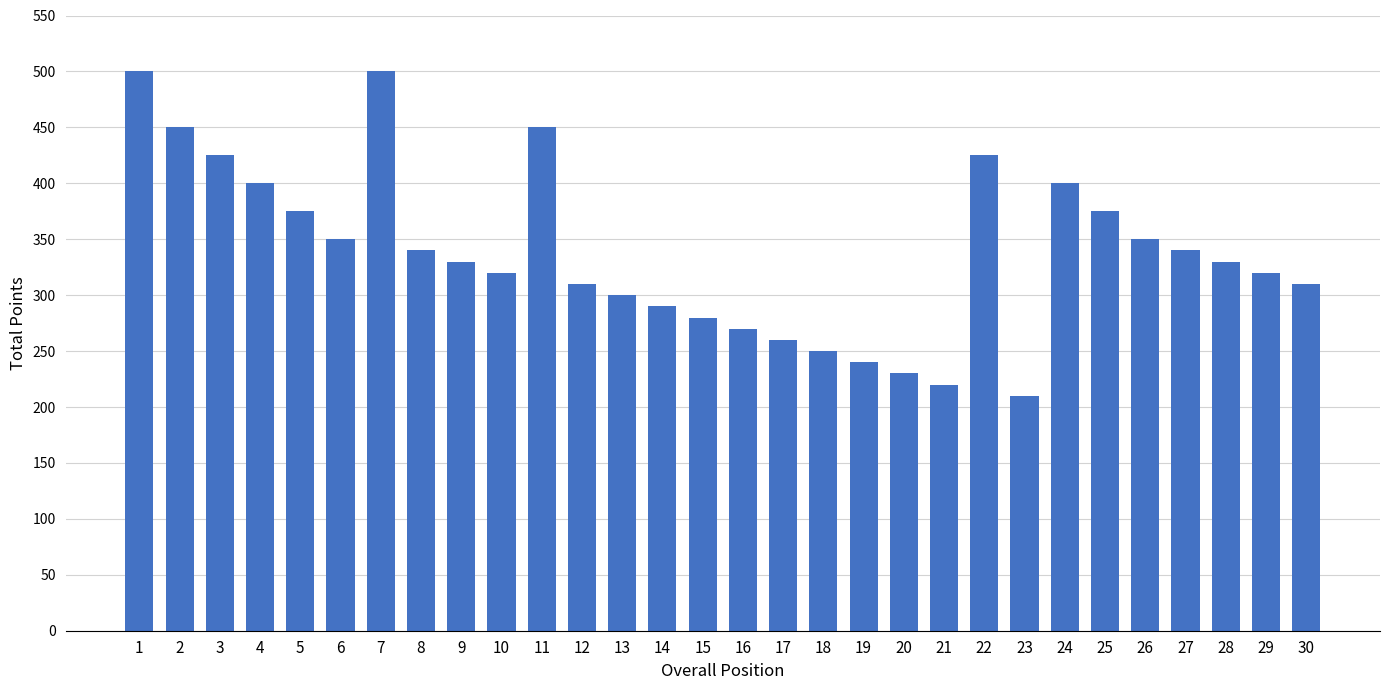

Reading left to right, extract all data points from this chart.

1=500	2=450	3=425	4=400	5=375	6=350	7=500	8=340	9=330	10=320	11=450	12=310	13=300	14=290	15=280	16=270	17=260	18=250	19=240	20=230	21=220	22=425	23=210	24=400	25=375	26=350	27=340	28=330	29=320	30=310